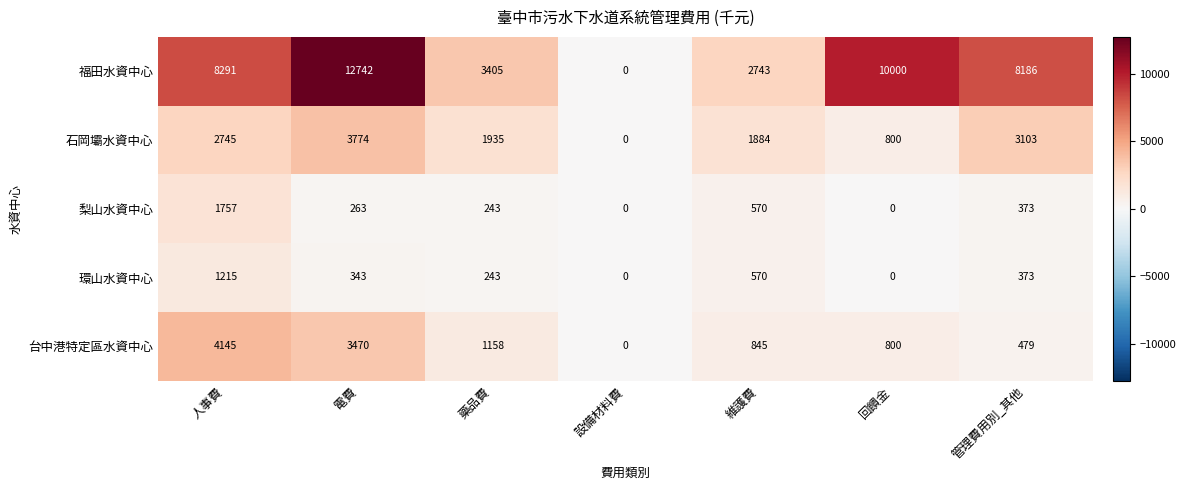

How many series are shown in this chart?

5